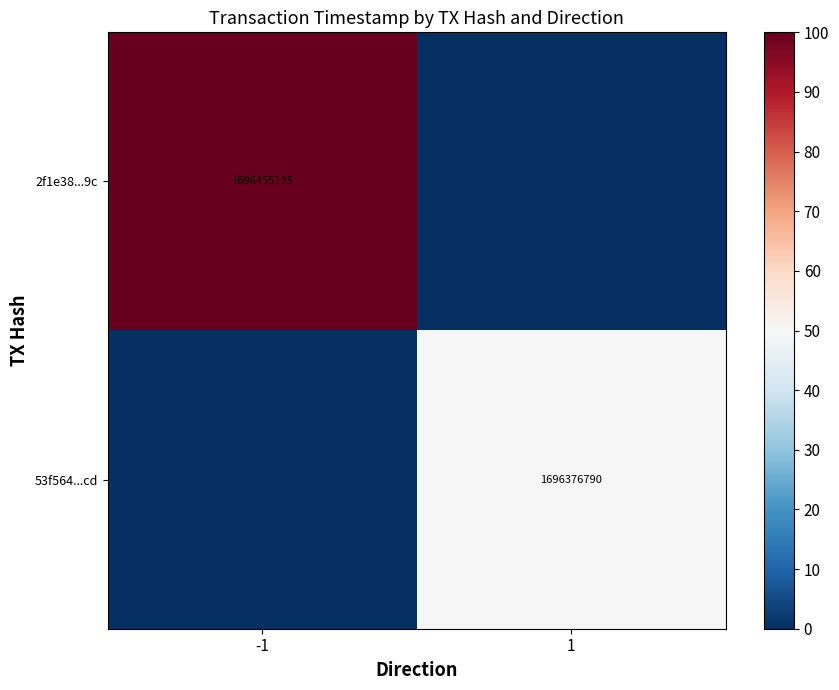

At how many categories does at least one series exceed 3?

2